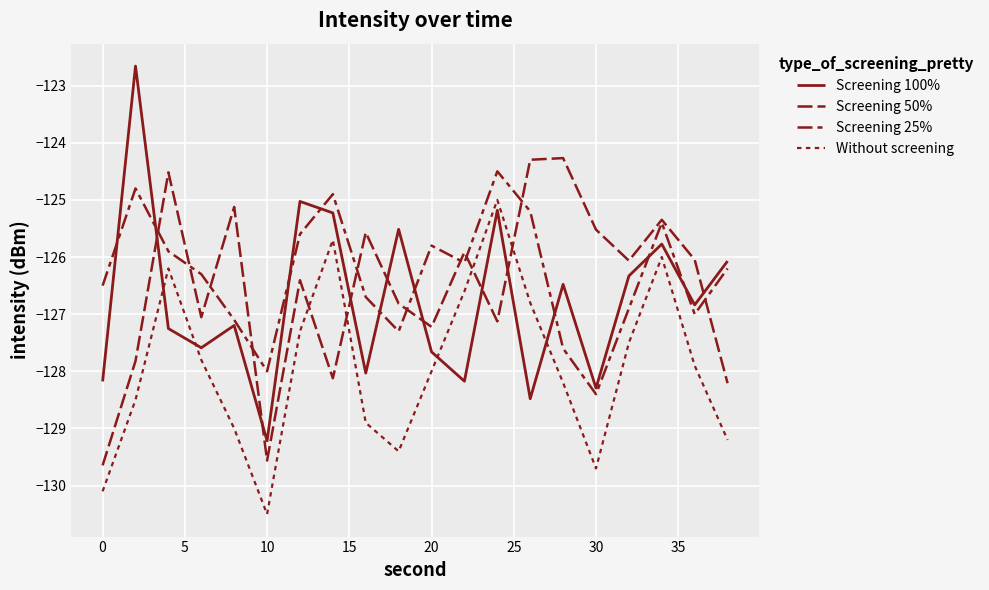

Does the chart have visible grid lines?

Yes